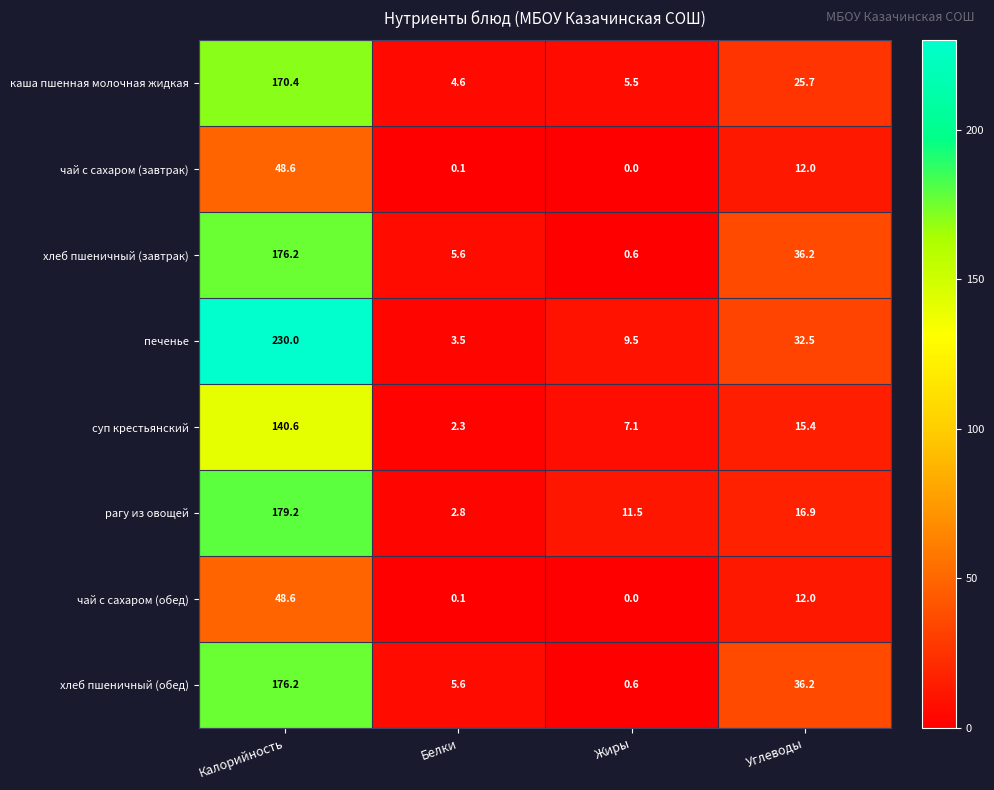

What is the spread (max minus min) of values at Белки?

5.5